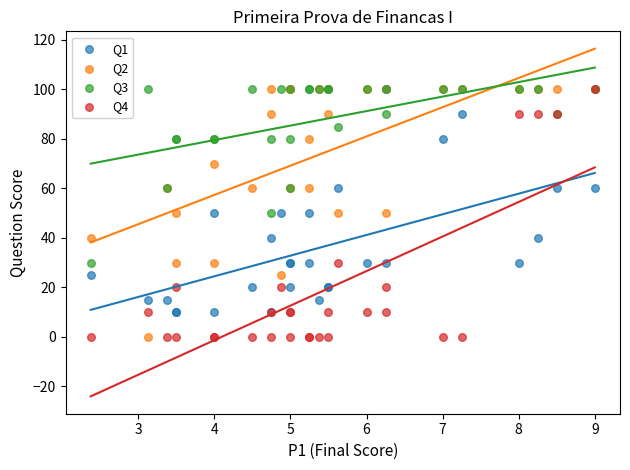

What are all the series names shown in the legend?

Q1, Q2, Q3, Q4